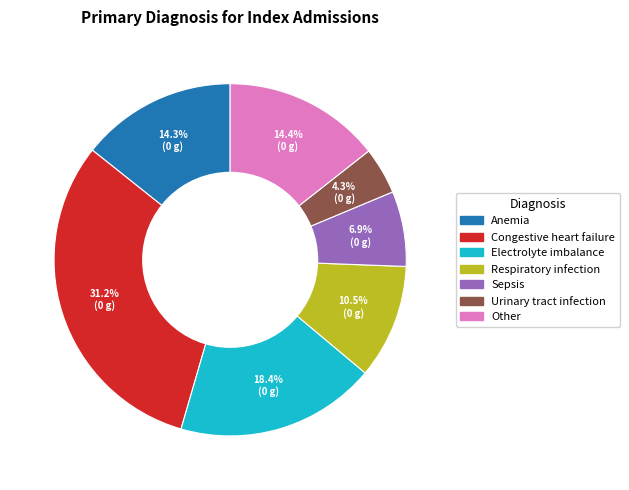

What is the largest slice in the pie chart?

Congestive heart failure